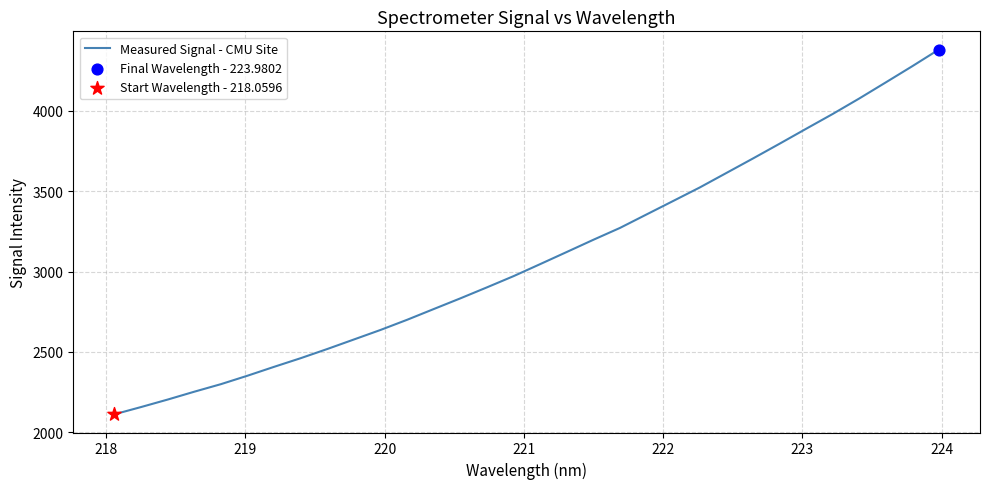

What is the smallest value displayed?

2112.9